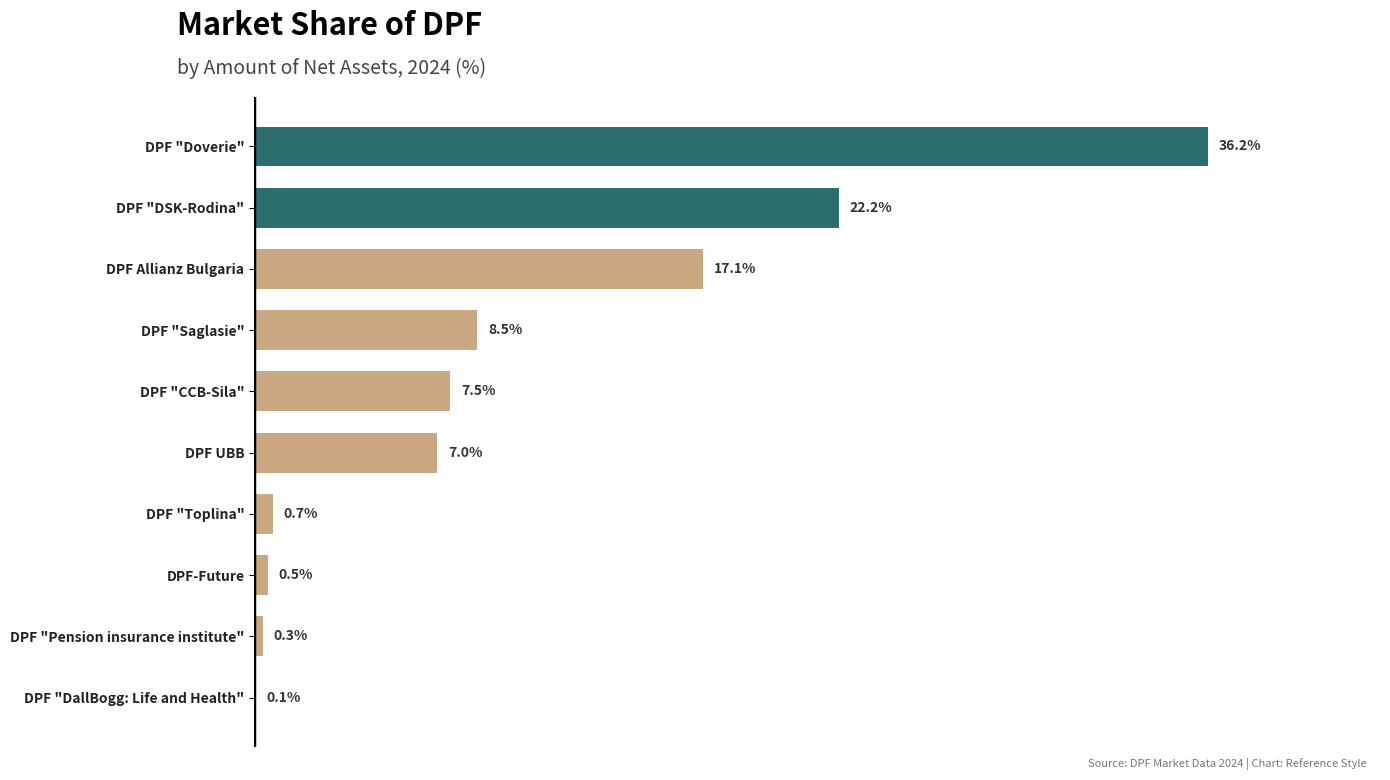

Where is the data nearest to the value 18?

DPF Allianz Bulgaria